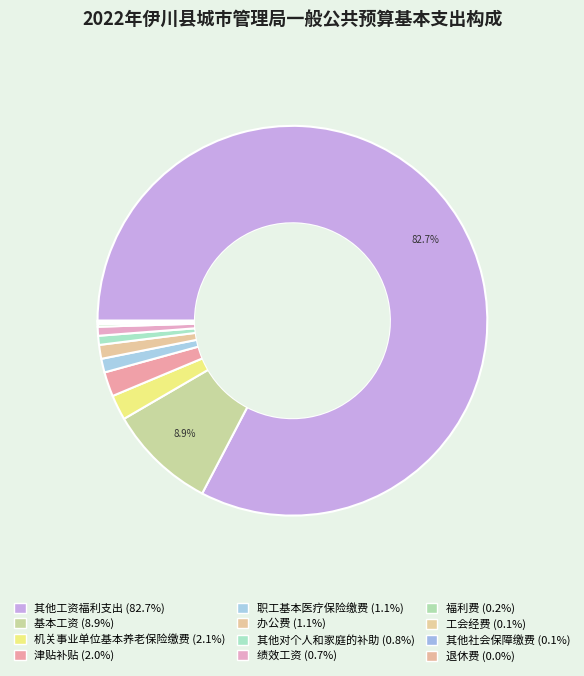

Does 其他工资福利支出 account for over 50% of the chart?

Yes